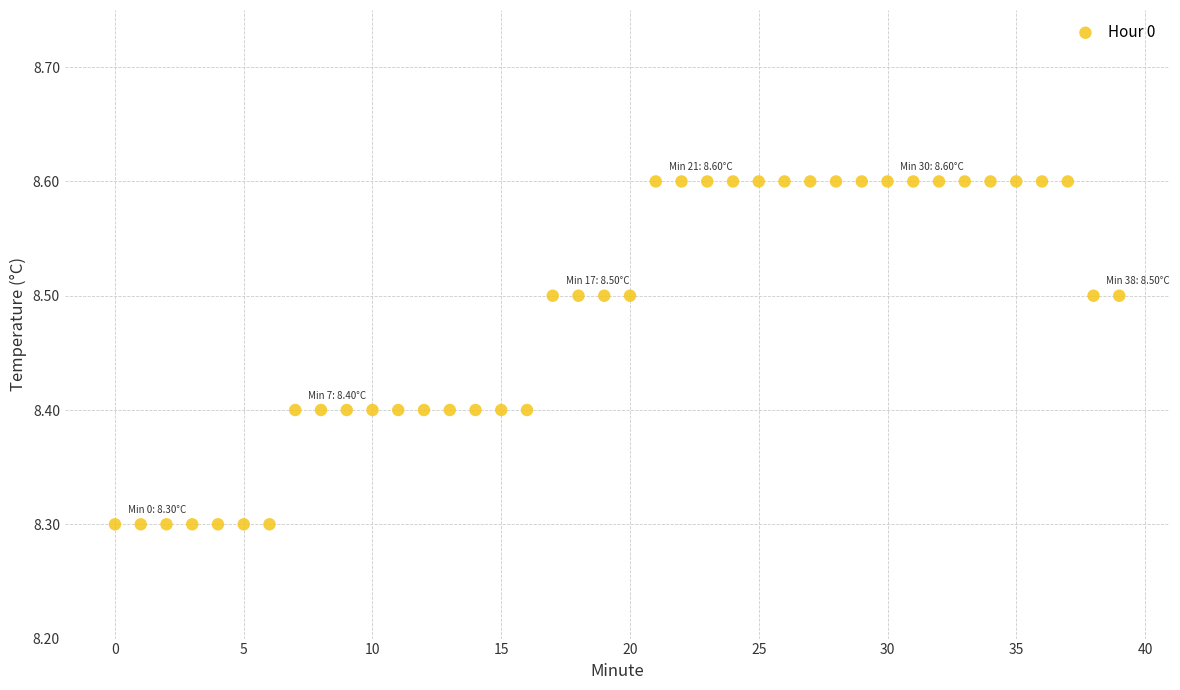

How many points are shown in the scatter plot?

40